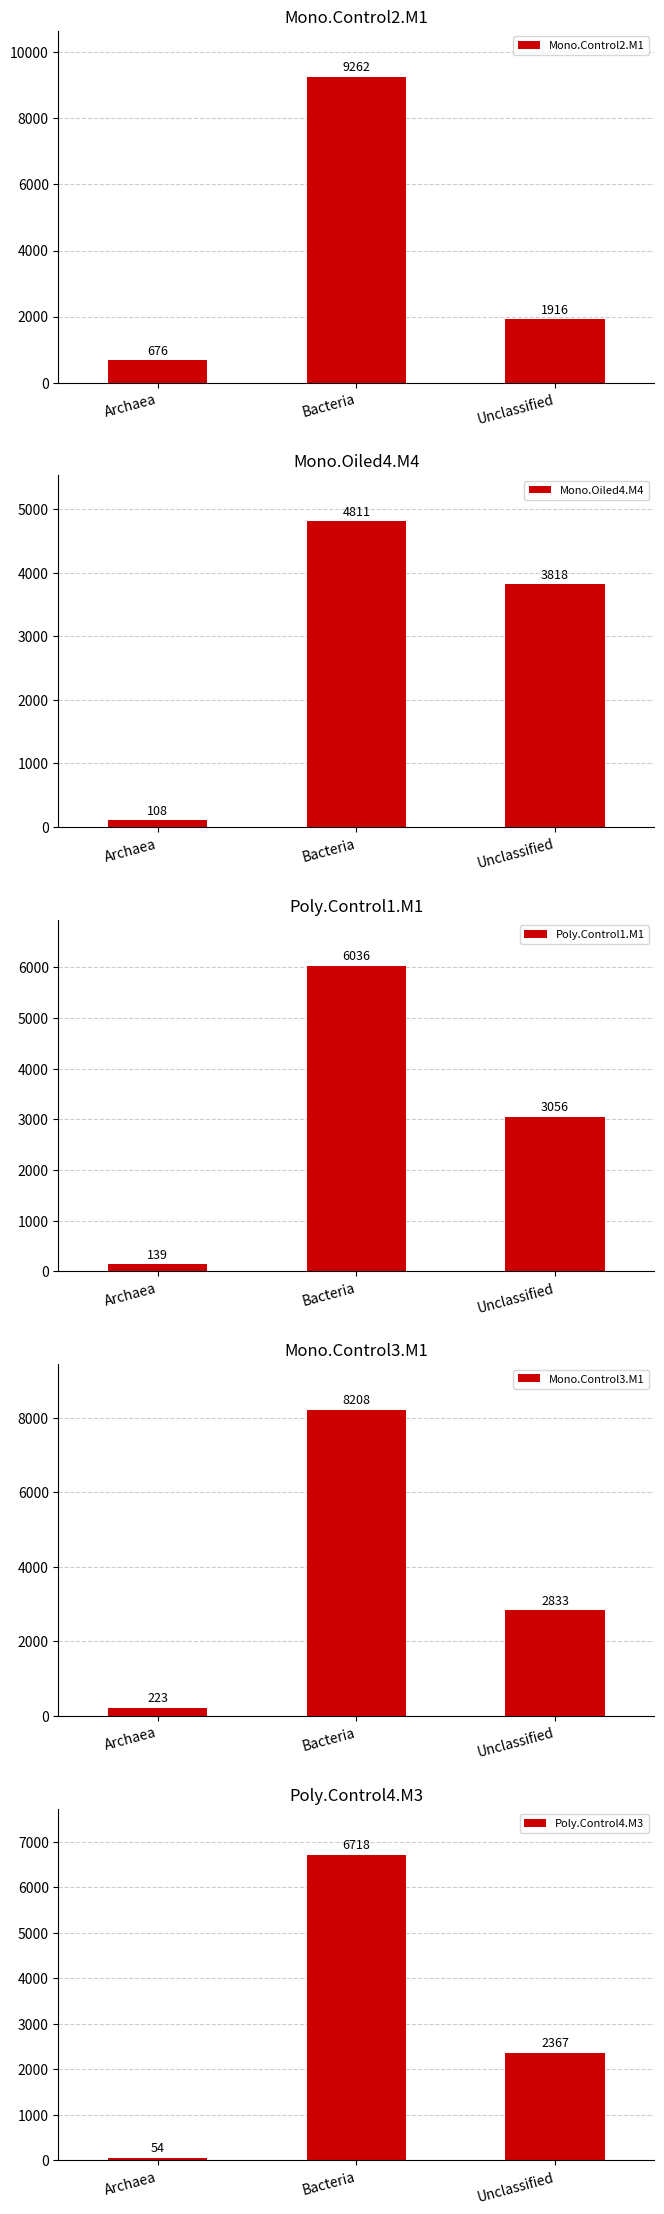

What position from the left is Bacteria?

2